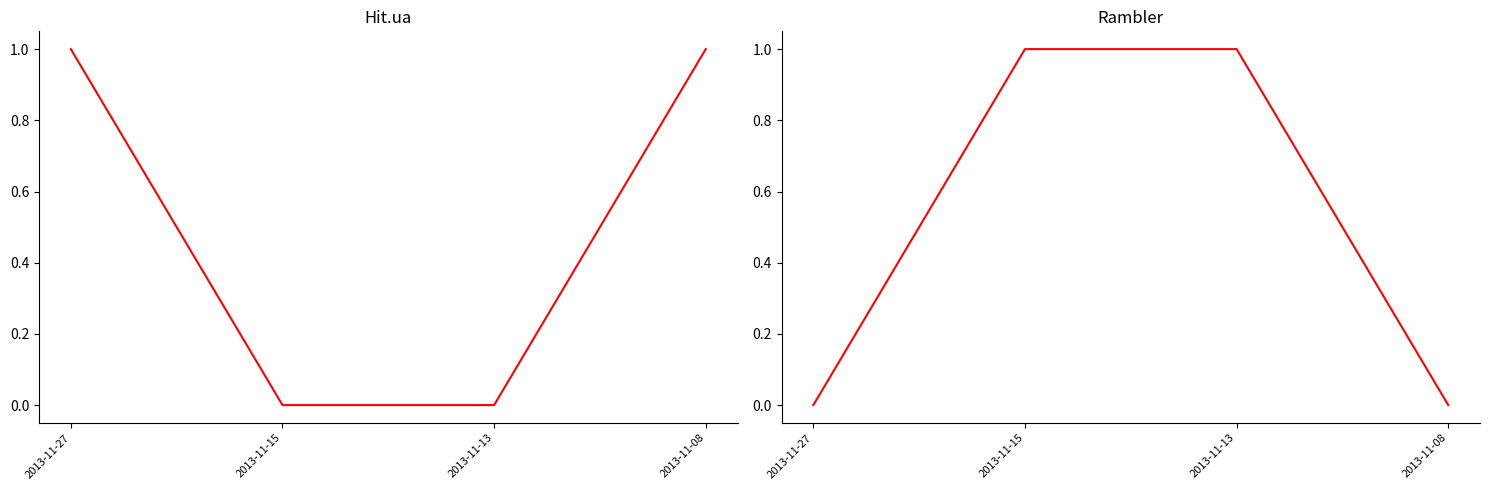

Does the chart display data point markers on the line(s)?

No